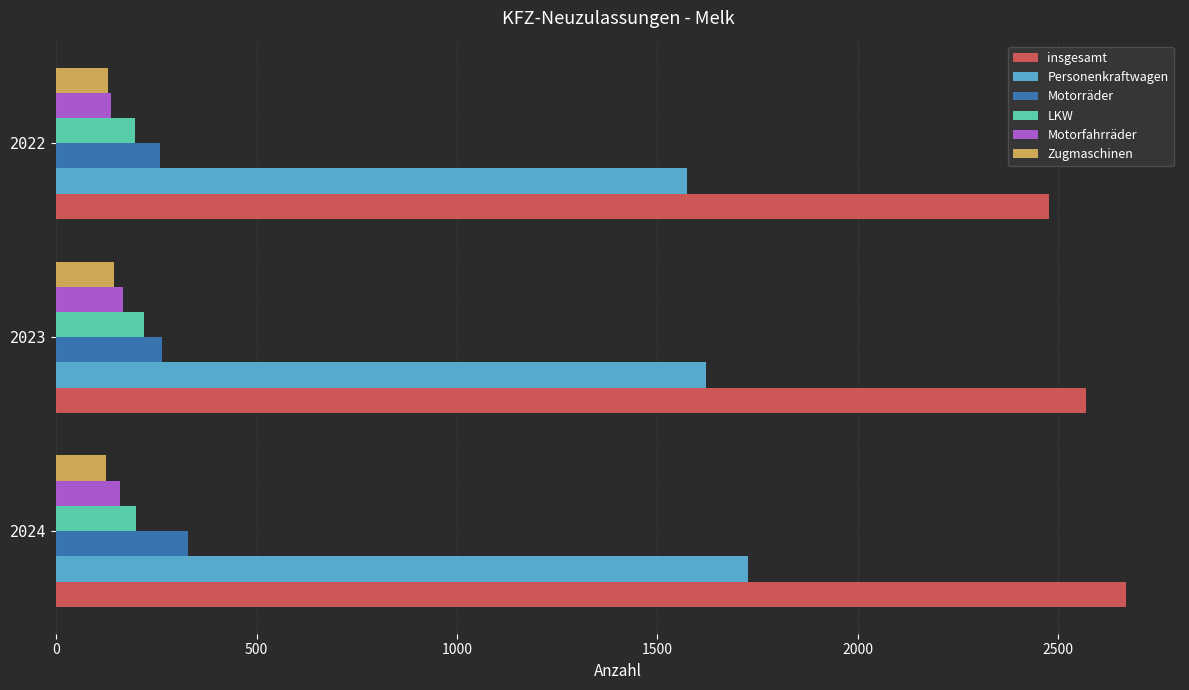

Rank the categories by insgesamt value from lowest to highest.

2022, 2023, 2024